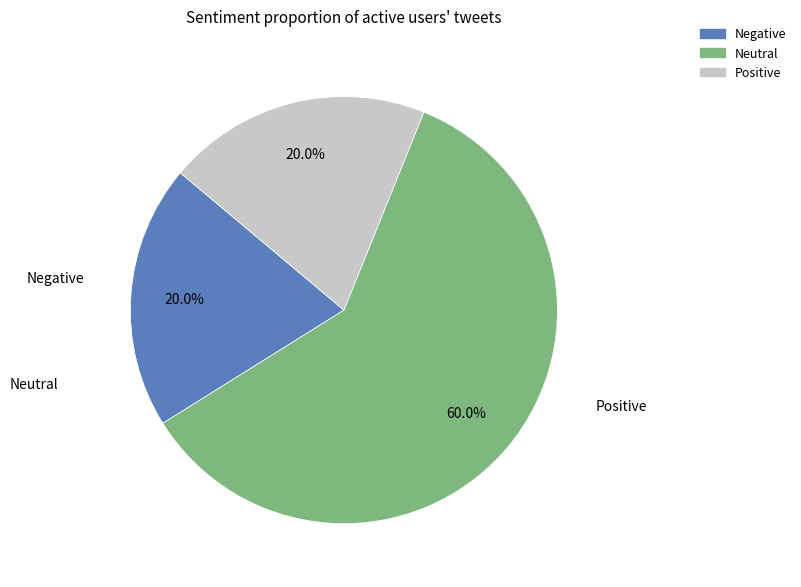

Between Positive and Neutral, which is larger?

Neutral